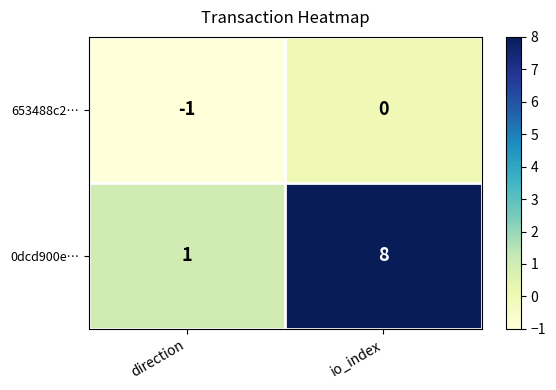

Rank the series by their maximum value, from lowest to highest.

653488c2…, 0dcd900e…